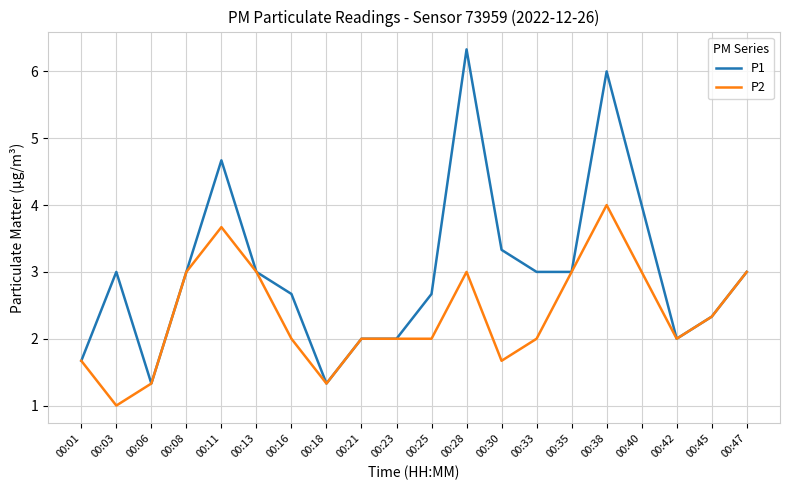

The value of P1 at 00:38 is 1.2. True or false?

False